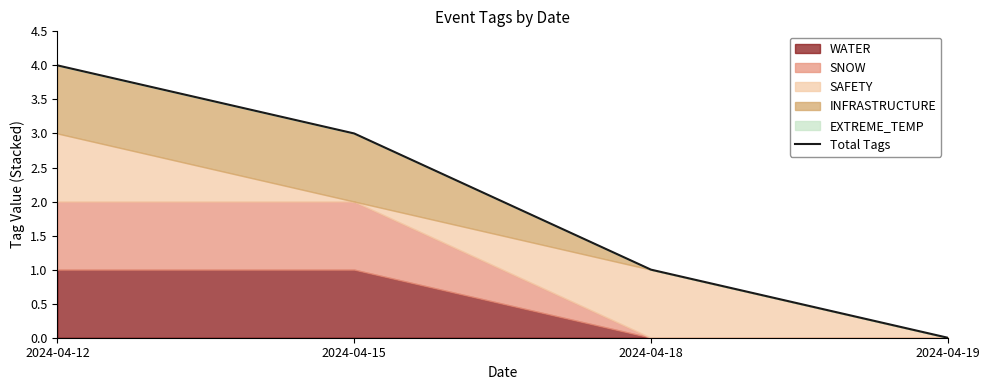

Reading left to right, transcribe all the data shown in this chart.

2024-04-12=4	2024-04-15=3	2024-04-18=1	2024-04-19=0